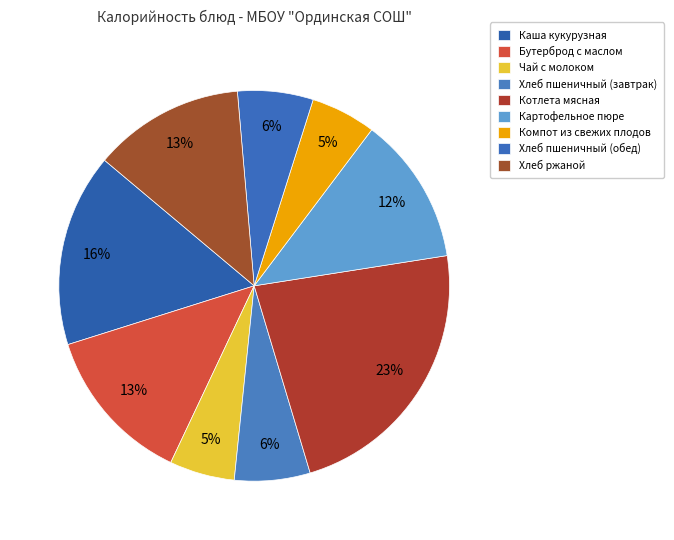

How many segments does this pie chart have?

9